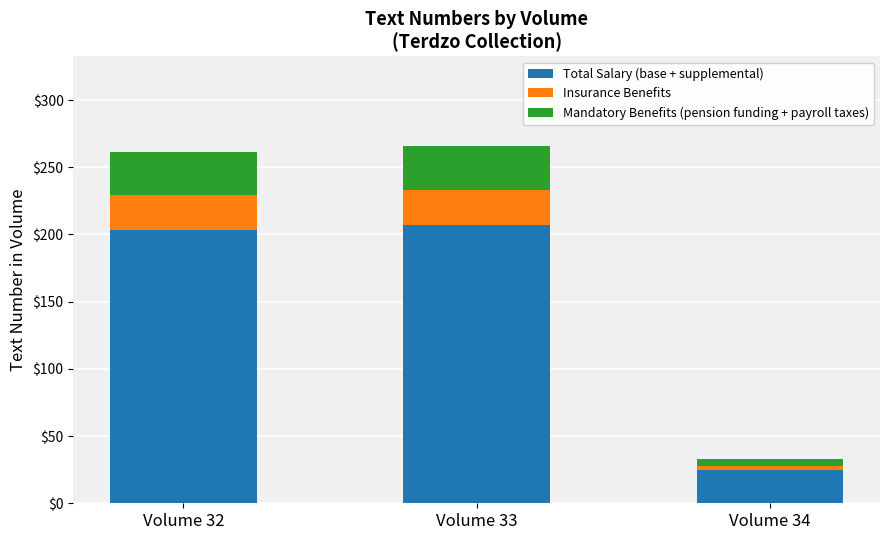

At which label is Total Salary (base + supplemental) closest to 116?

Volume 32